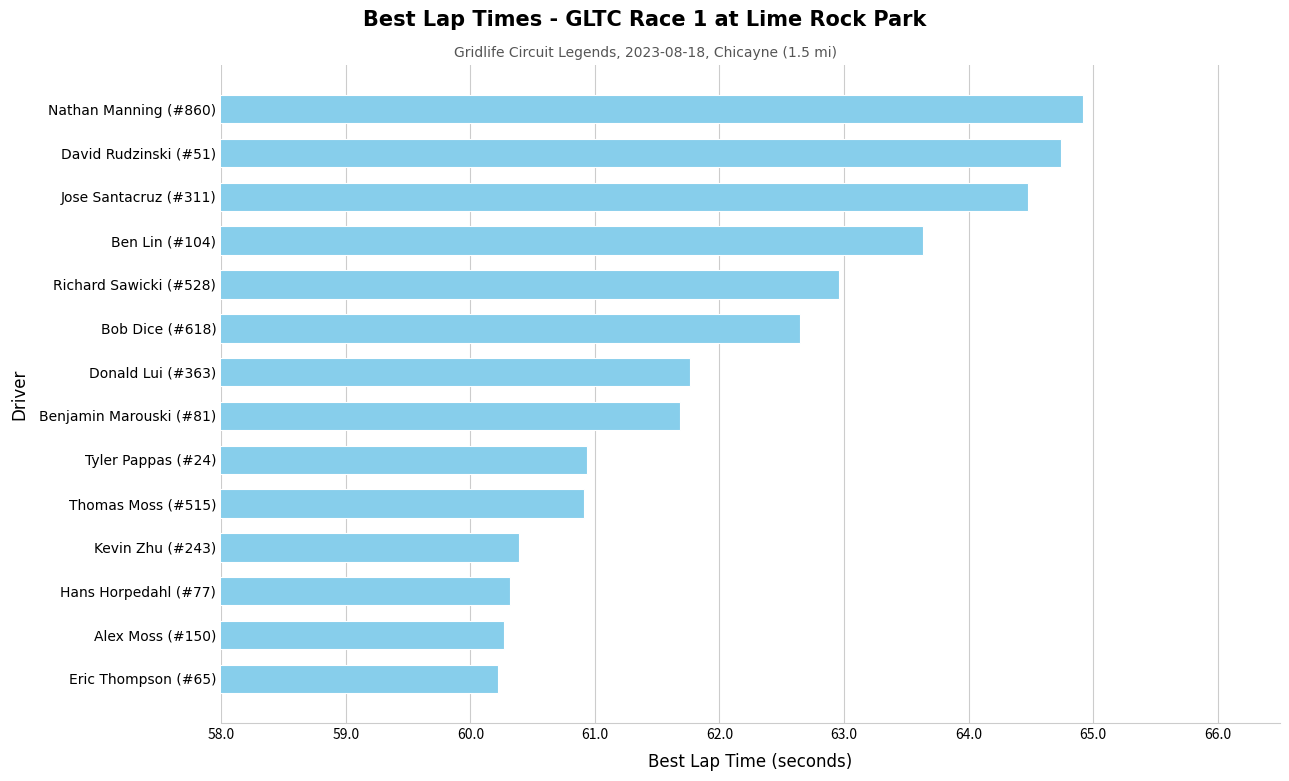

Is it true that the value at Thomas Moss (#515) is 60.9?

True